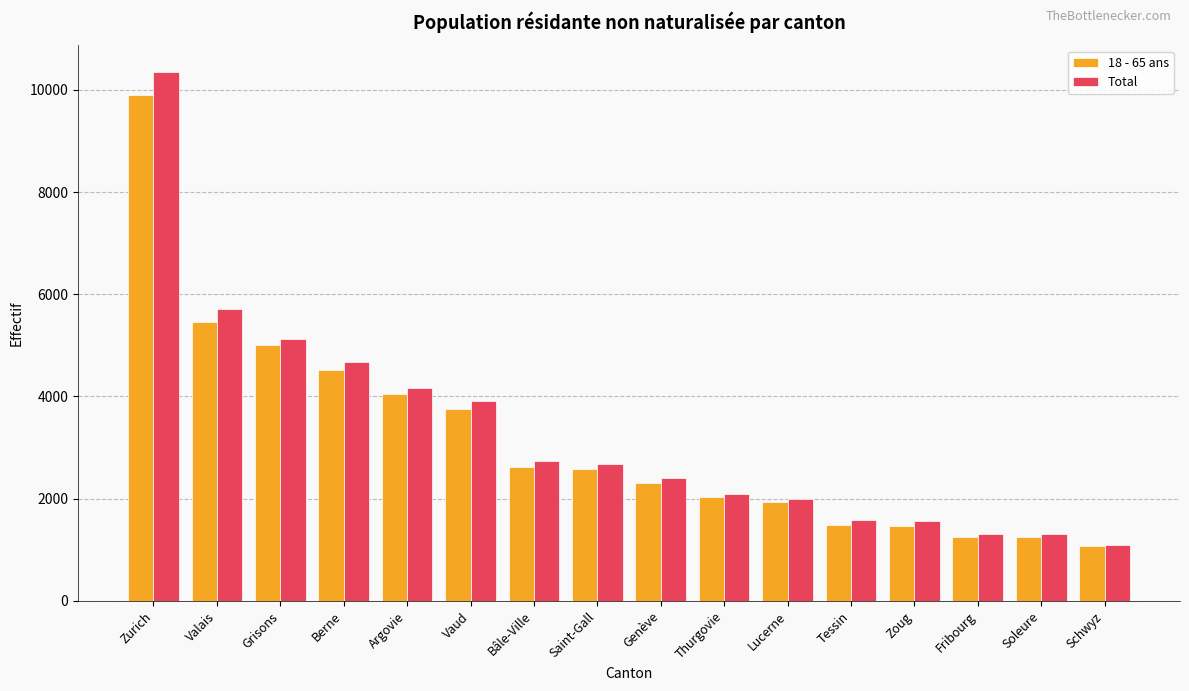

How many values in the Total series are below 2674?

8